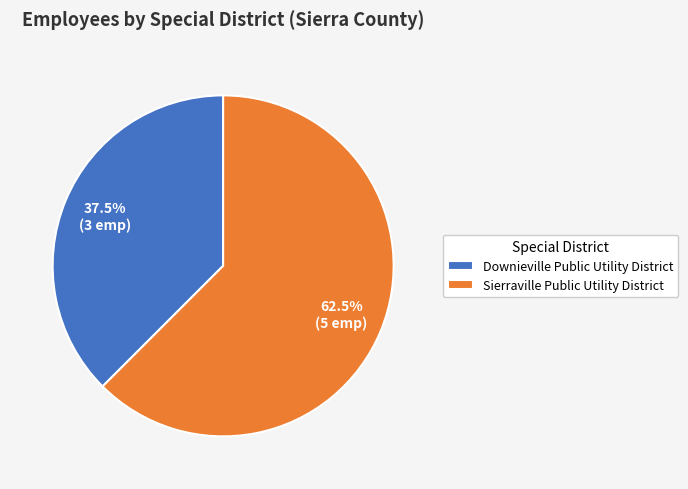

To the nearest percent, what is the difference between the largest and smallest slice percentages?

25%